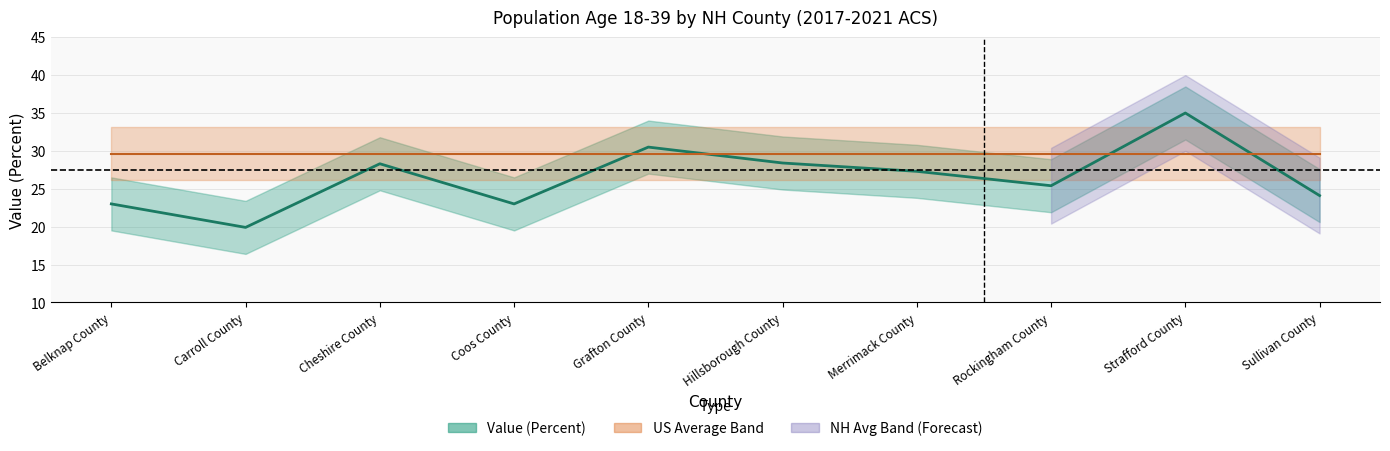

True or false: the data shows 35.0 at Strafford County.

True